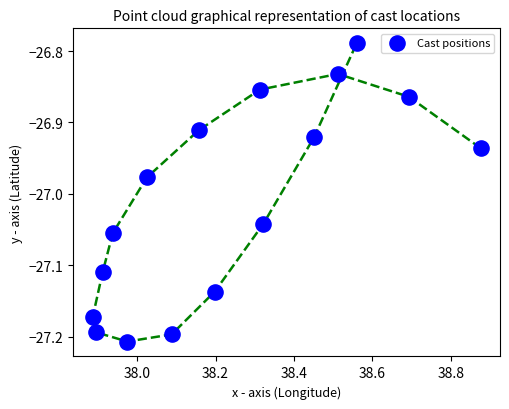

What is the range of X values (max minus min)?

1.0